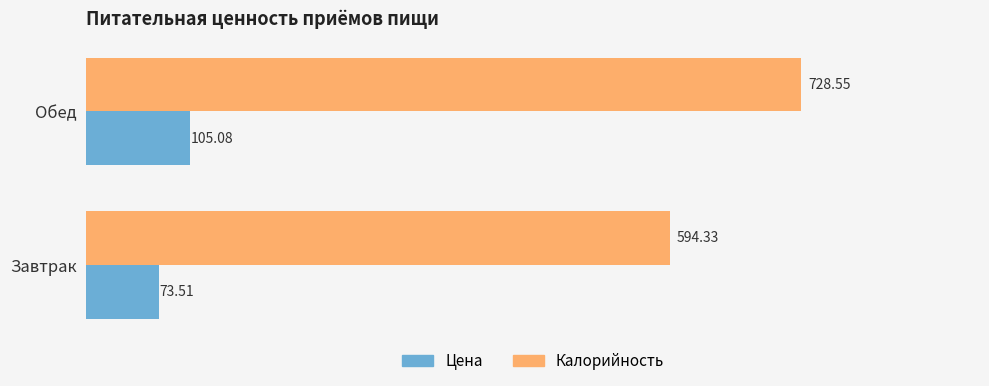

What are all the series names shown in the legend?

Цена, Калорийность